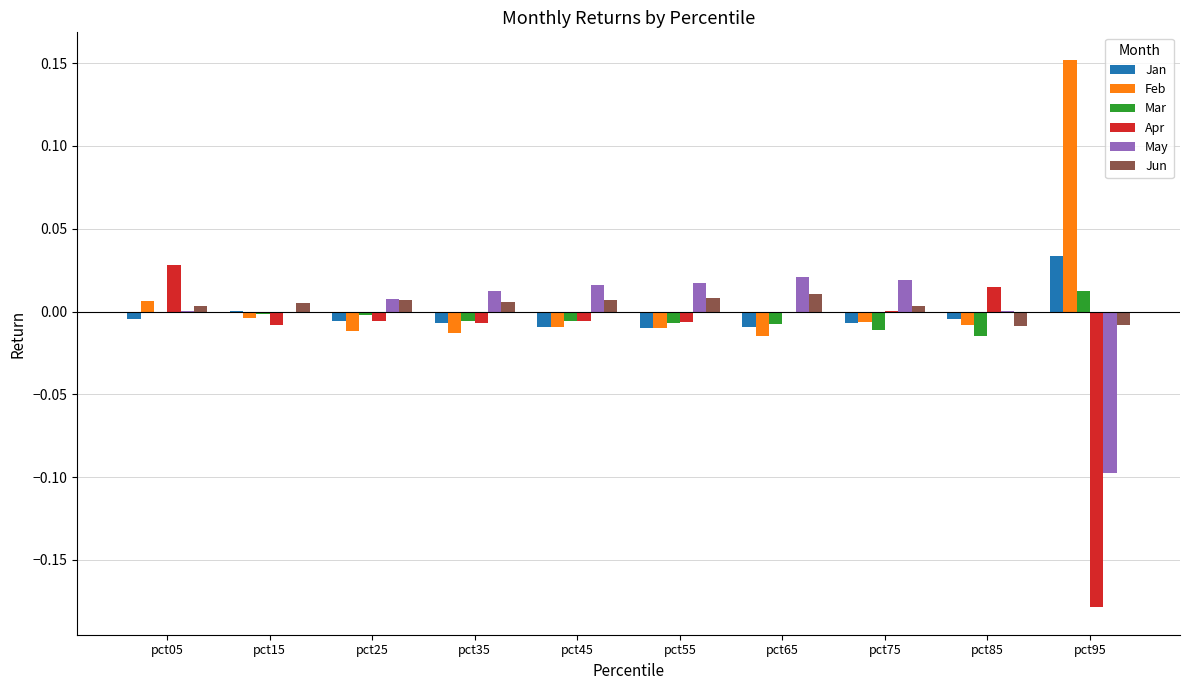

Which series has the widest spread of values?

Apr